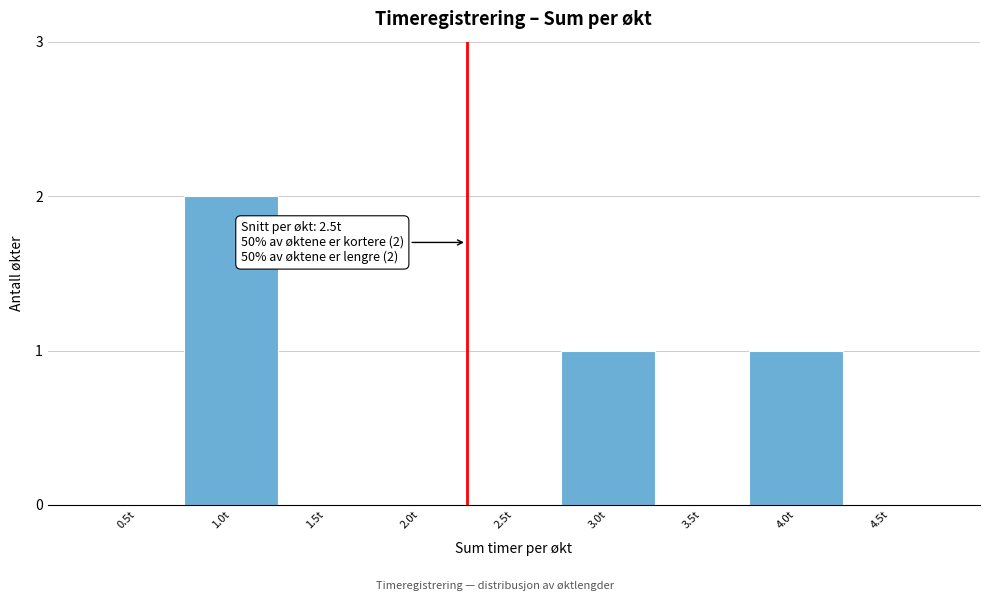

Reading right to left, transcribe all the data shown in this chart.

4.5t=0	4.0t=1	3.5t=0	3.0t=1	2.5t=0	2.0t=0	1.5t=0	1.0t=2	0.5t=0